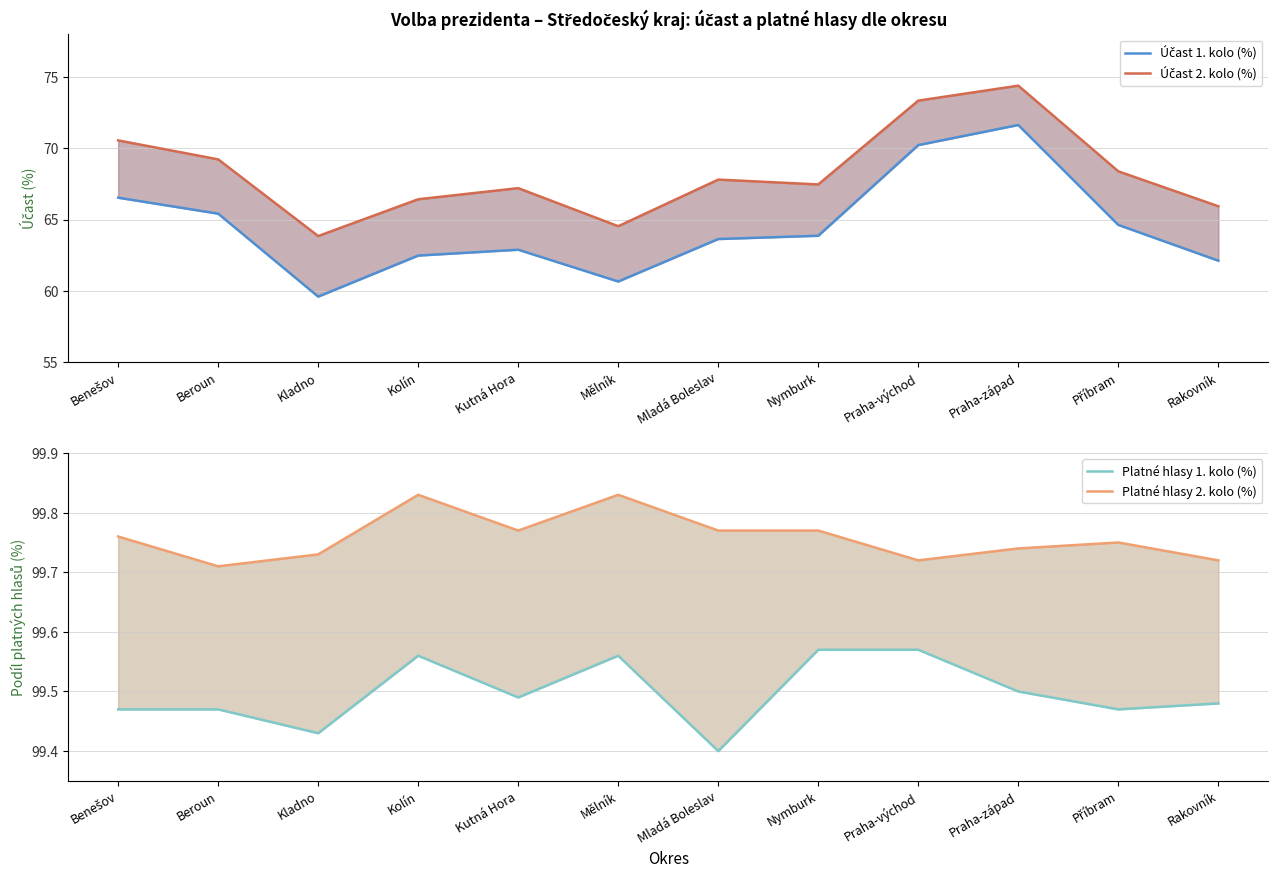

What is the difference between the second highest and minimum values in the Platné hlasy 2. kolo (%) series?

0.1